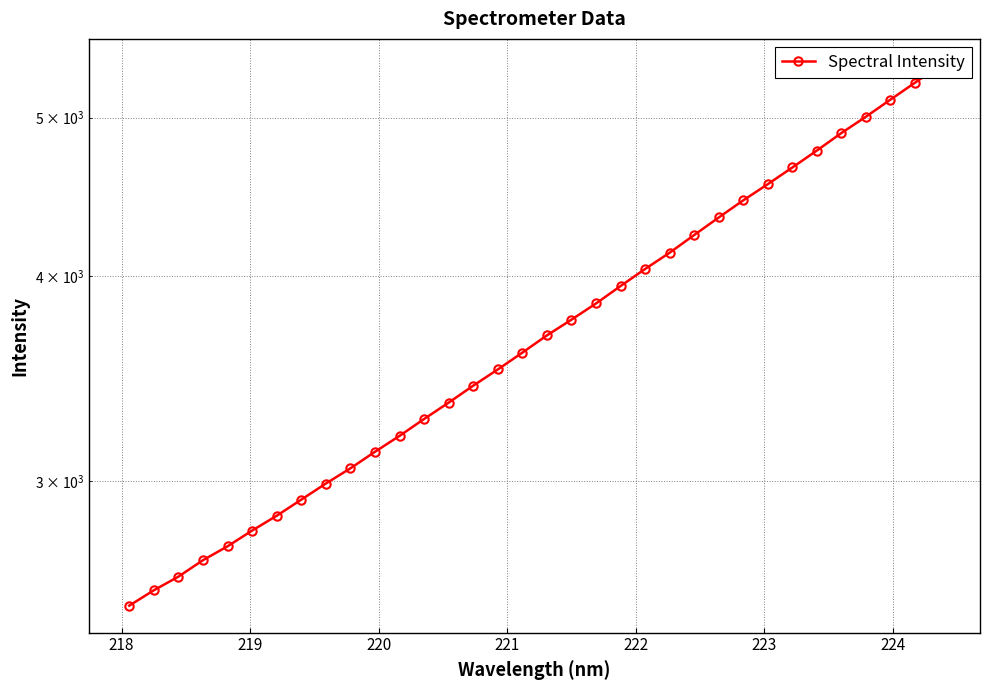

Does the chart have visible grid lines?

Yes